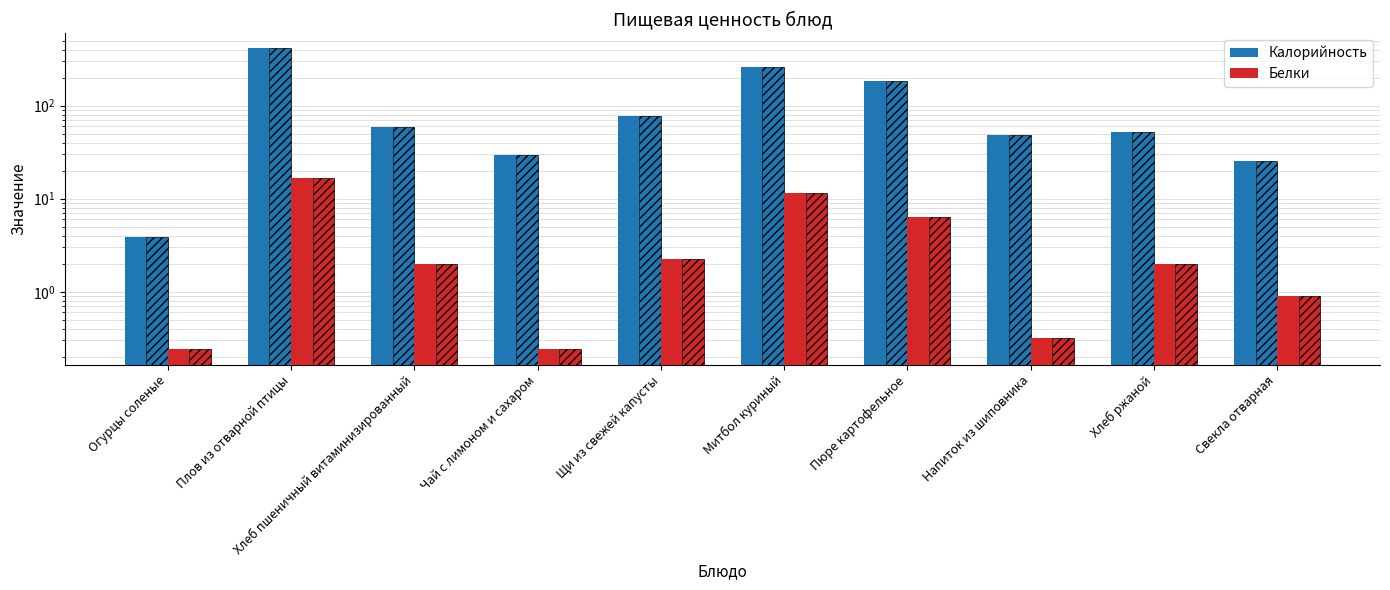

Reading right to left, what are all the values shown in this chart?

Калорийность: 25.2	52.2	48.3	182.7	262.6	77.3	29.8	59.7	413.3	3.9
Белки: 0.9	2.0	0.3	6.3	11.4	2.2	0.2	2.0	16.6	0.2